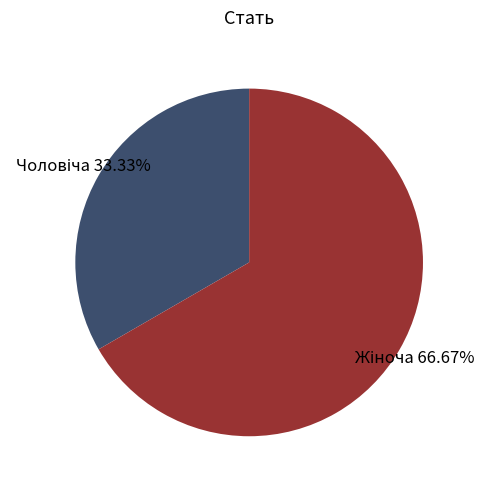

Is there a majority slice in this chart?

Yes